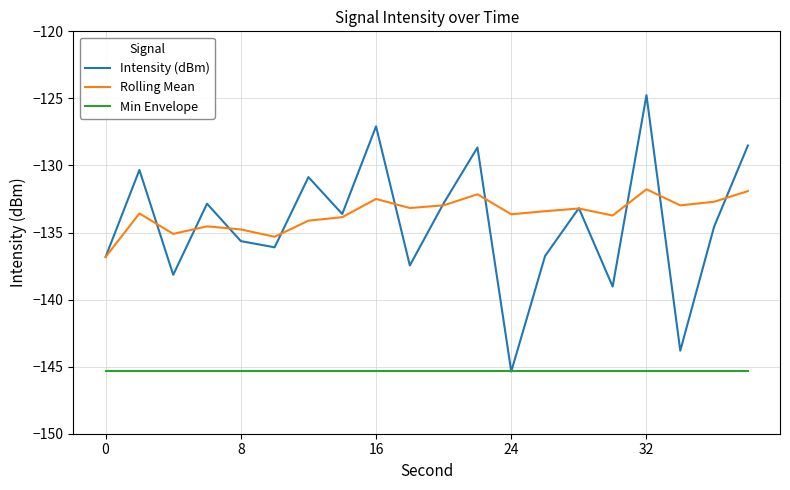

True or false: Rolling Mean and Min Envelope cross at least once.

False